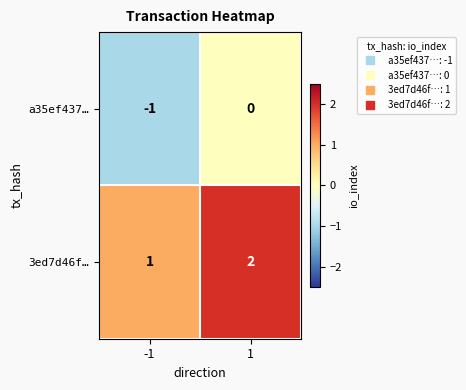

True or false: 3ed7d46f… has a value of 2 at 1.

True